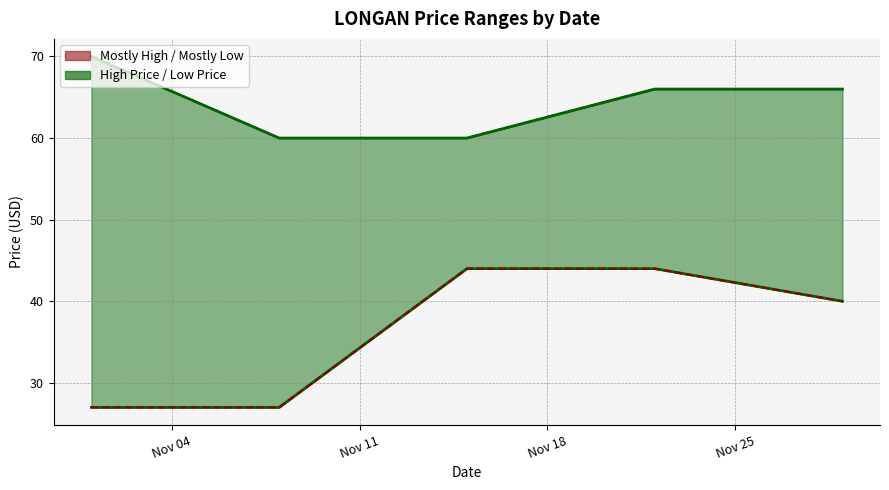

At which label does High Price line reach its peak?

Nov 04